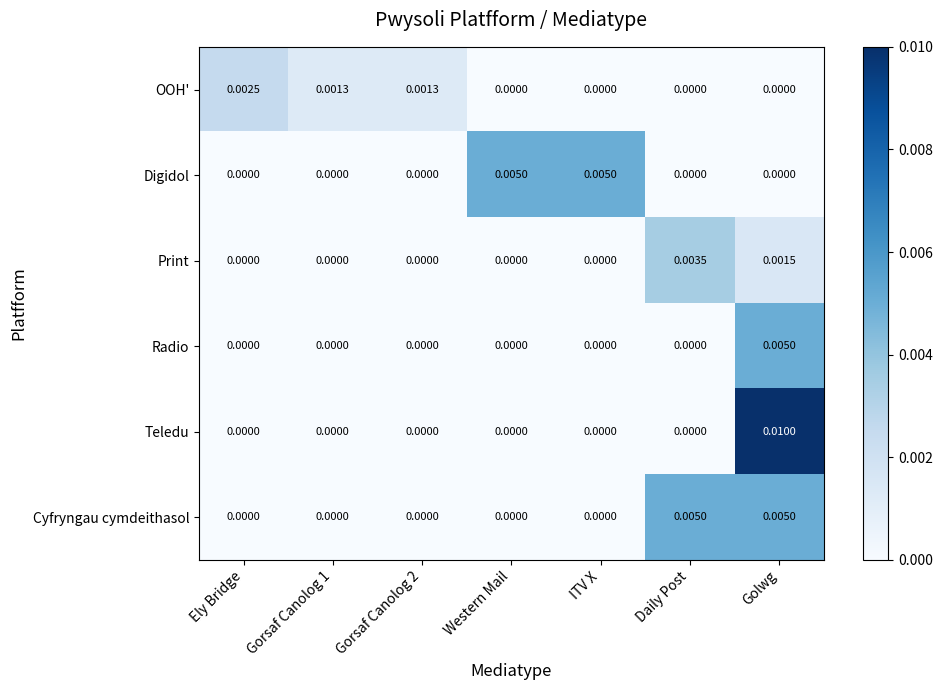

Which series changed the most between Ely Bridge and Gorsaf Canolog 2?

OOH'